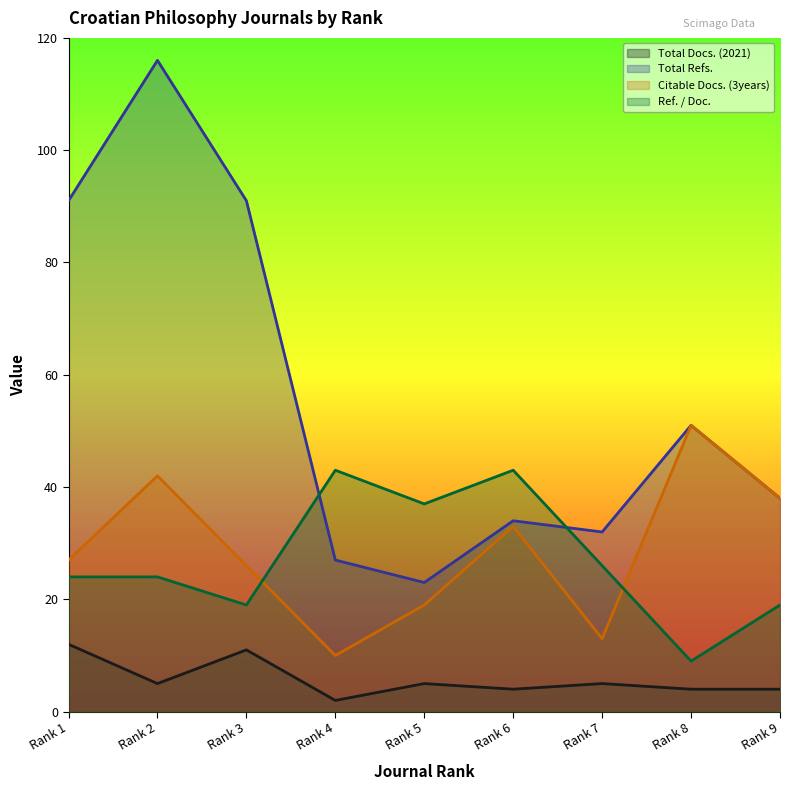

How many interior local valleys does the Total Refs. series have?

2